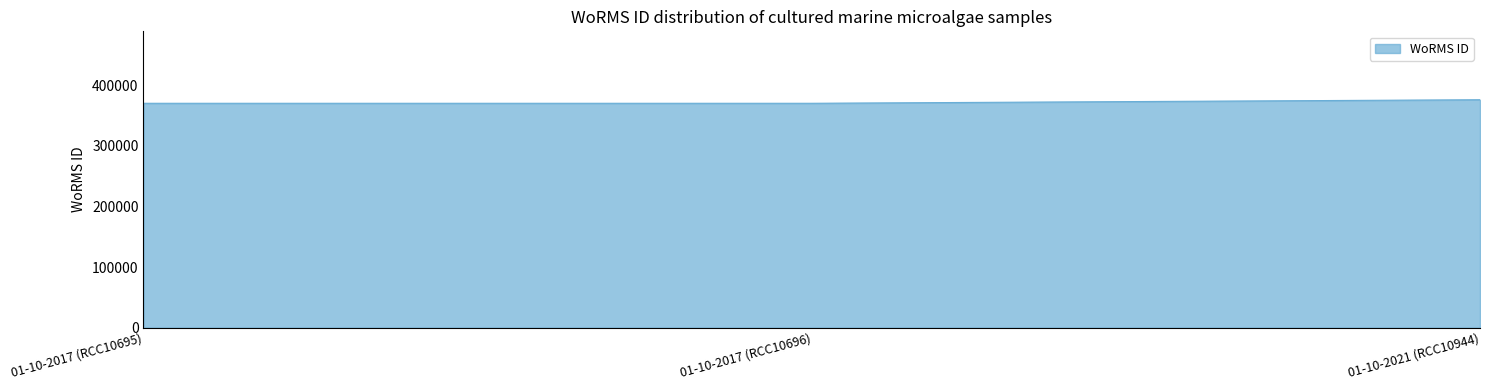

Is it true that the value at 01-10-2021 (RCC10944) is 650690?

False